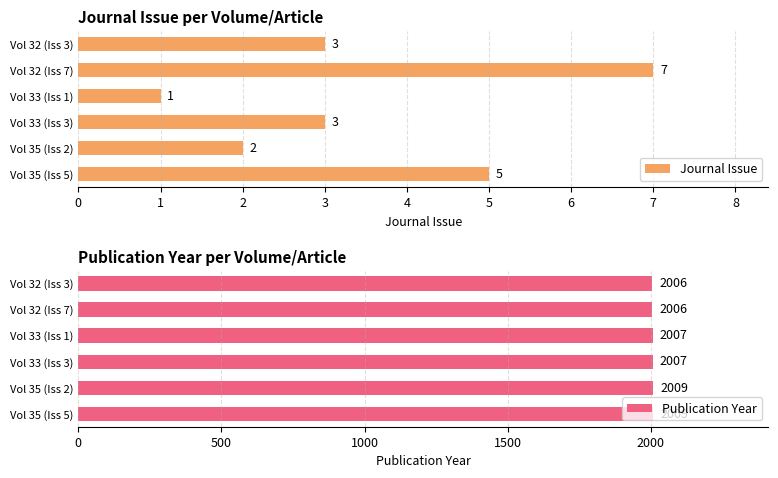

The Journal Issue series shows 4 at Vol 32 (Iss 3). True or false?

False